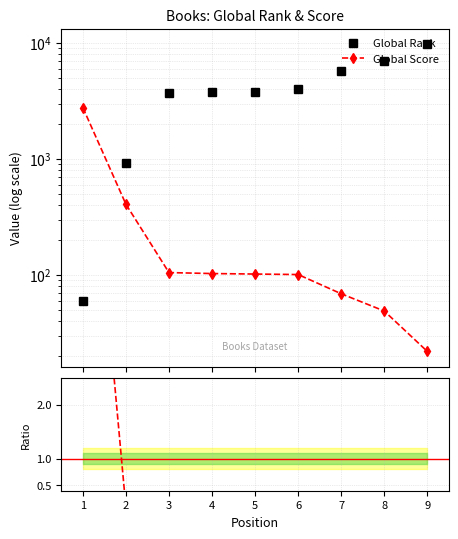

What is the value of the Global Score point at the 3rd from the left?

105.0